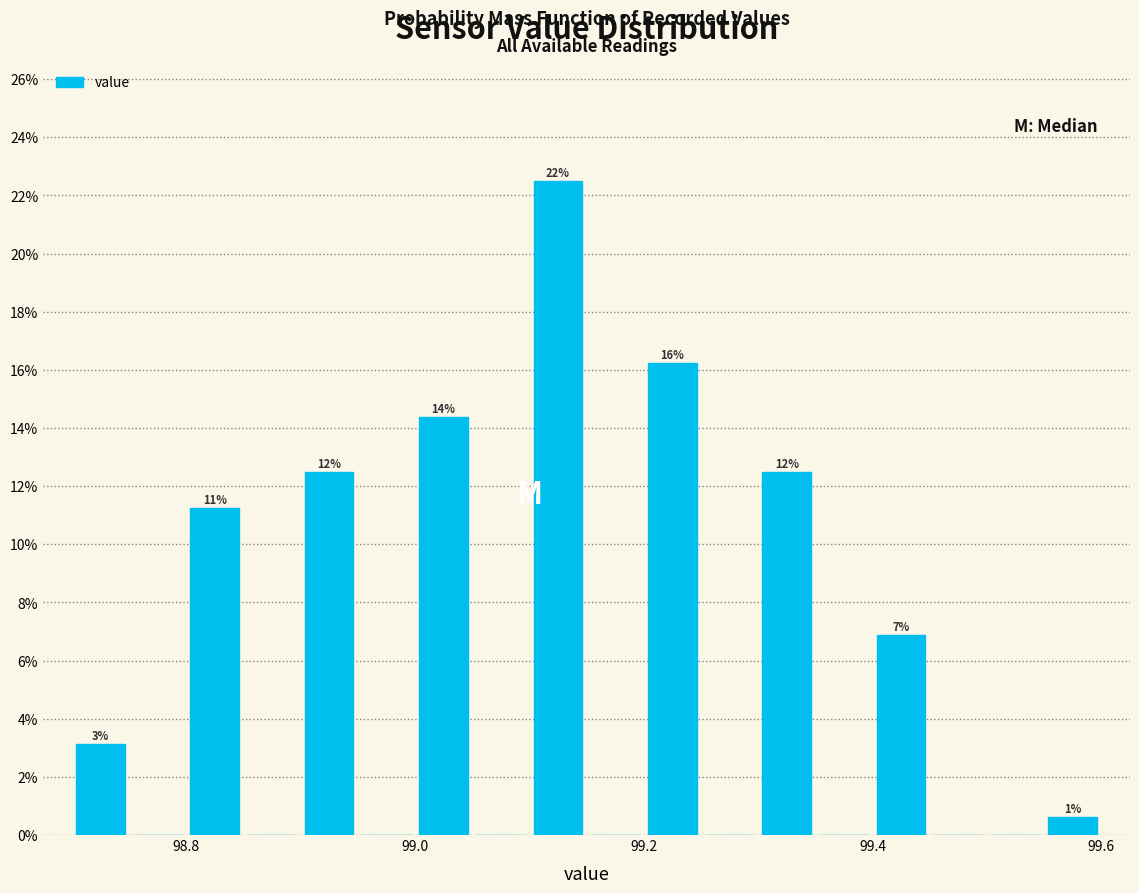

Around what value on the x-axis is the tallest bar? Give the approximate position of its centre, as read against the axis.

99.12